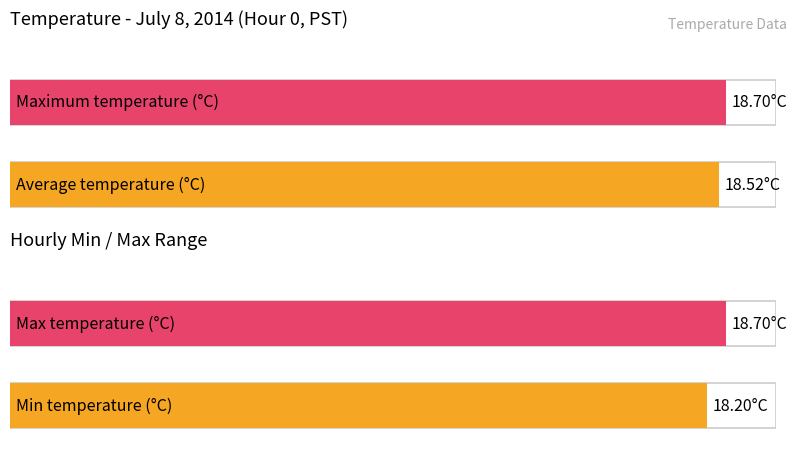

Is it true that Maximum utilization equals 32.9 at Hour 7?

False